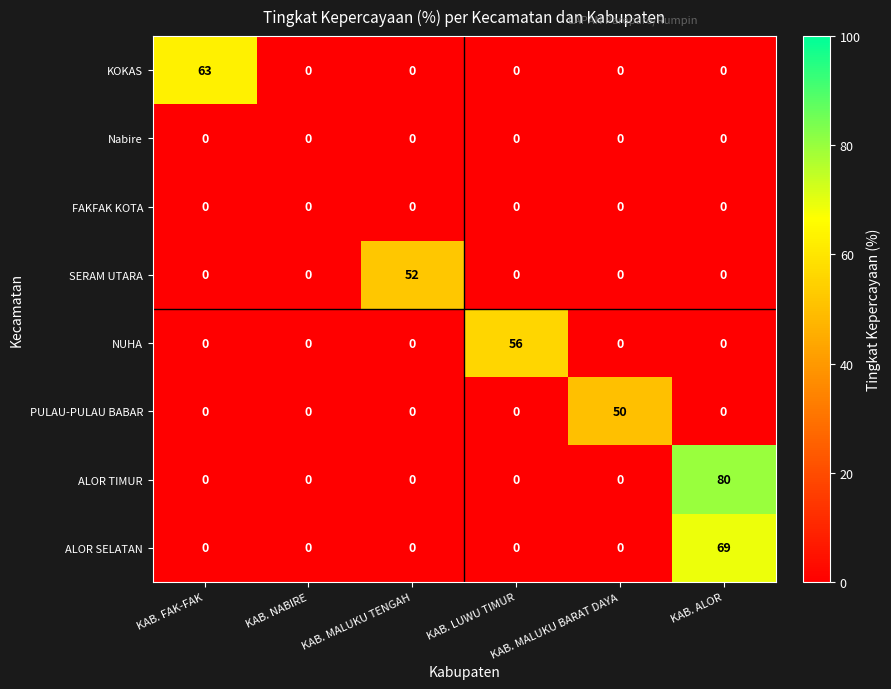

True or false: ALOR TIMUR has a value of 43 at KAB. MALUKU TENGAH.

False